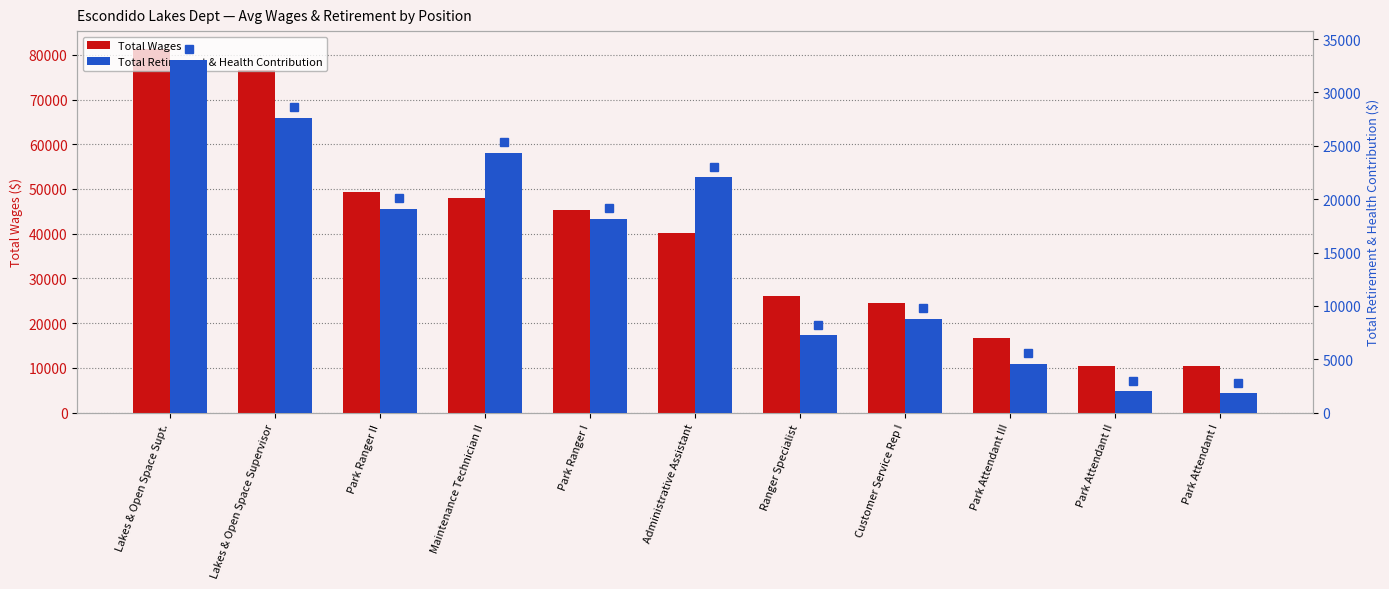

List the series in order of their peak value, lowest first.

Total Retirement & Health Contribution, Total Wages